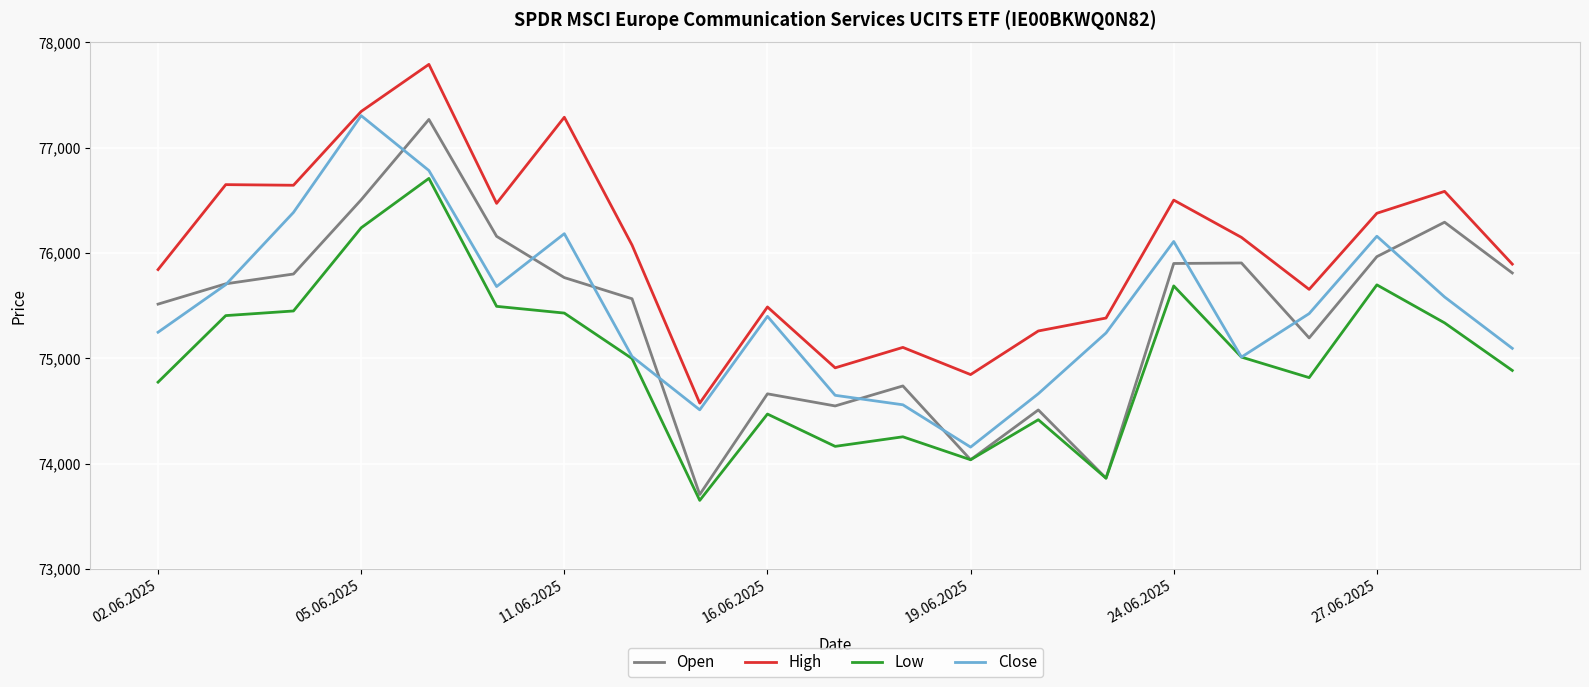

Count the number of data series in this chart.

4